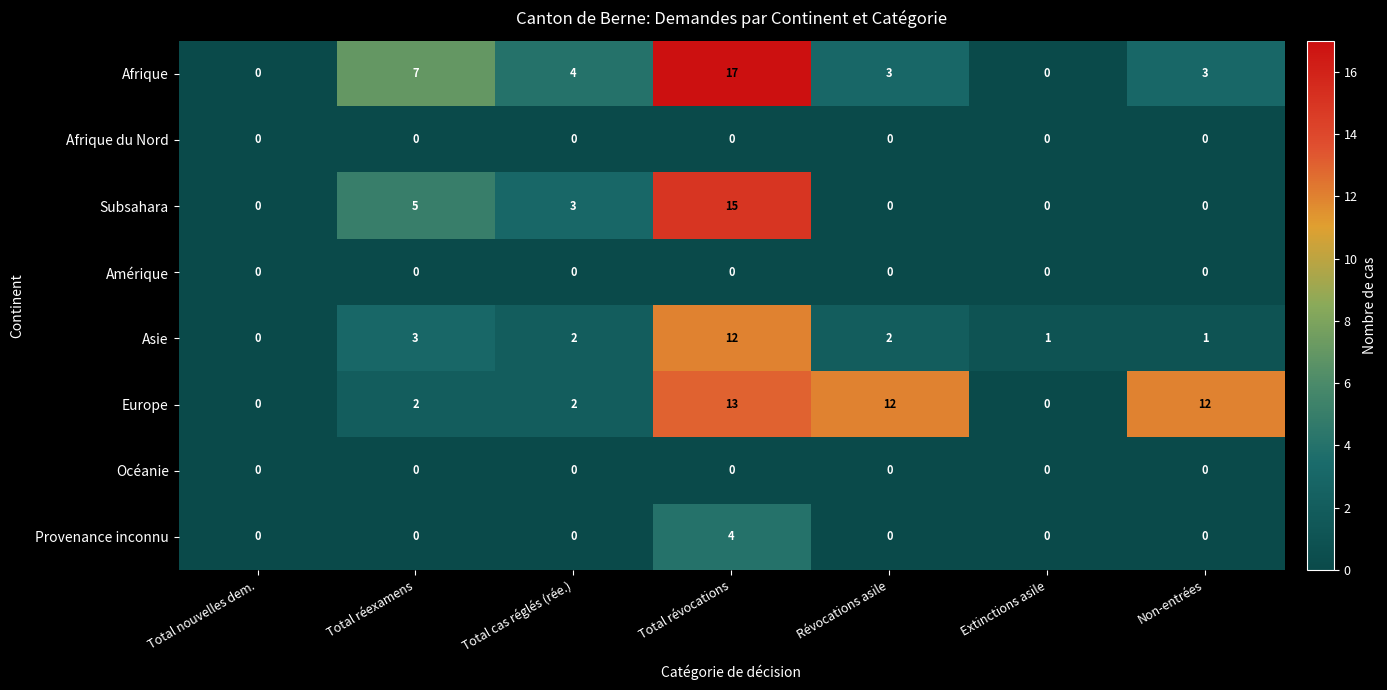

At which label is Subsahara closest to 7?

Total réexamens